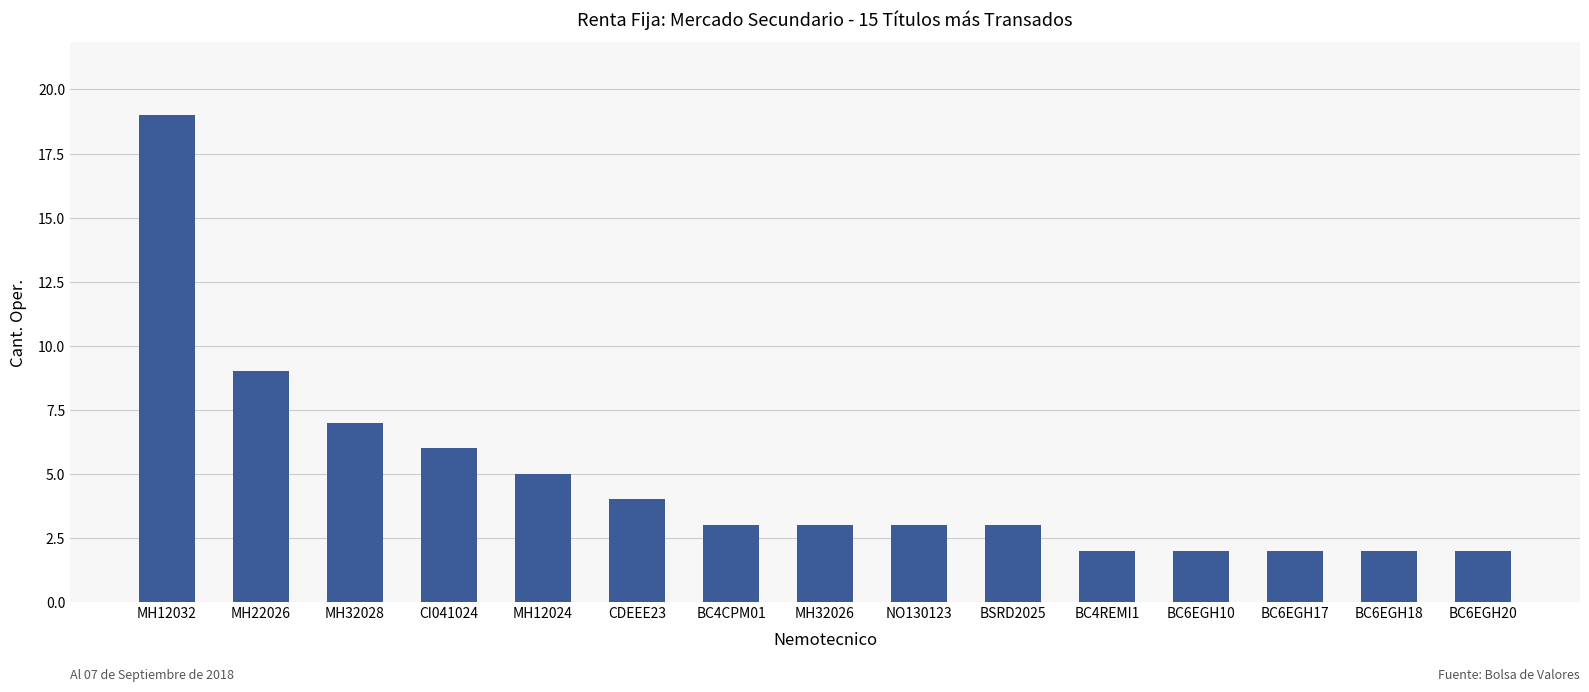

Between MH12032 and MH22026, which is larger?

MH12032